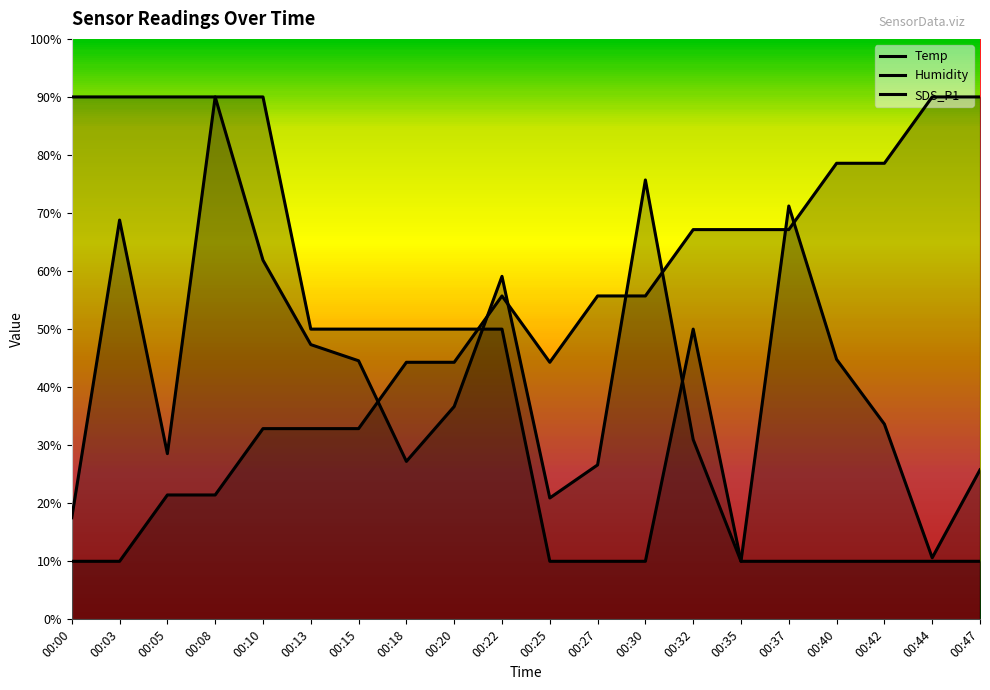

List the labels in order of Temp value, largest first.

00:00, 00:03, 00:05, 00:08, 00:10, 00:13, 00:15, 00:18, 00:20, 00:22, 00:32, 00:25, 00:27, 00:30, 00:35, 00:37, 00:40, 00:42, 00:44, 00:47